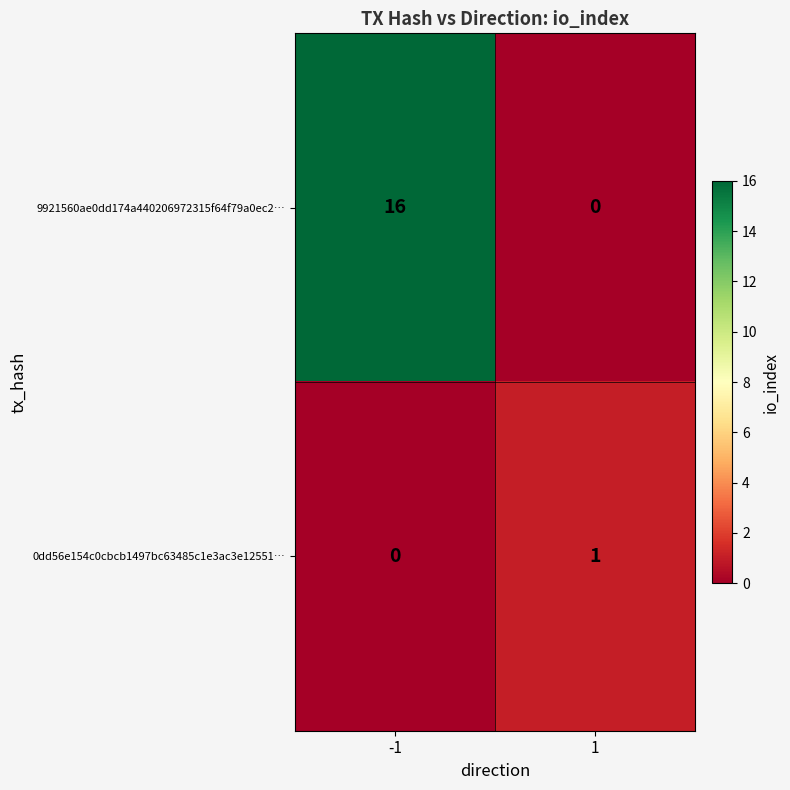

List the series in order of their overall mean, highest first.

9921560ae0dd174a440206972315f64f79a0ec2…, 0dd56e154c0cbcb1497bc63485c1e3ac3e12551…